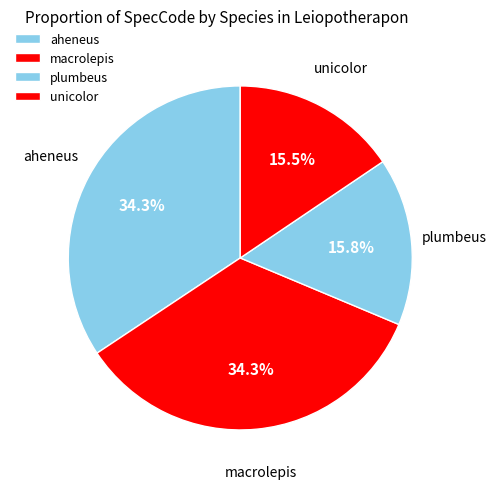

Count the number of slices in the pie.

4